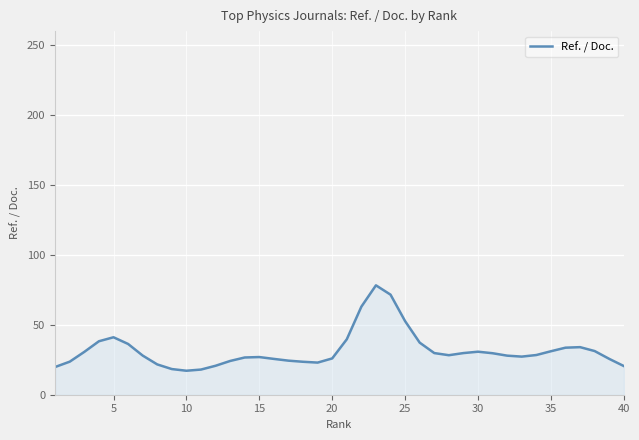

What is the minimum value shown in the chart?

17.2